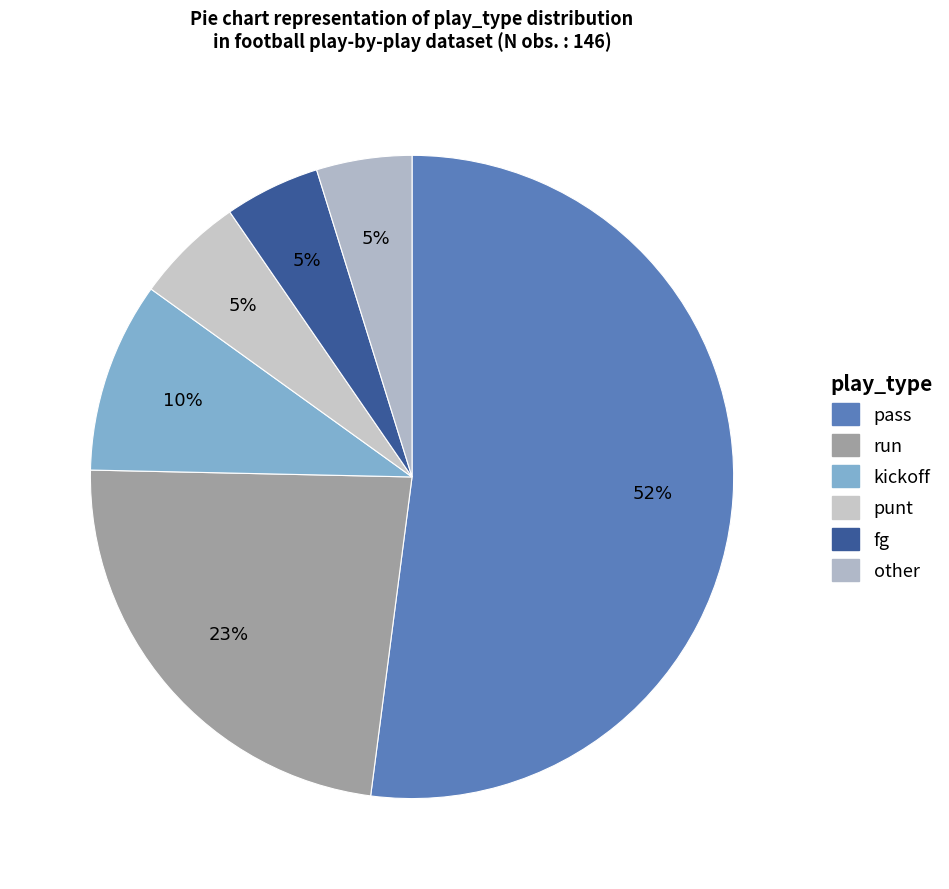

What is the smallest slice in the pie chart?

fg